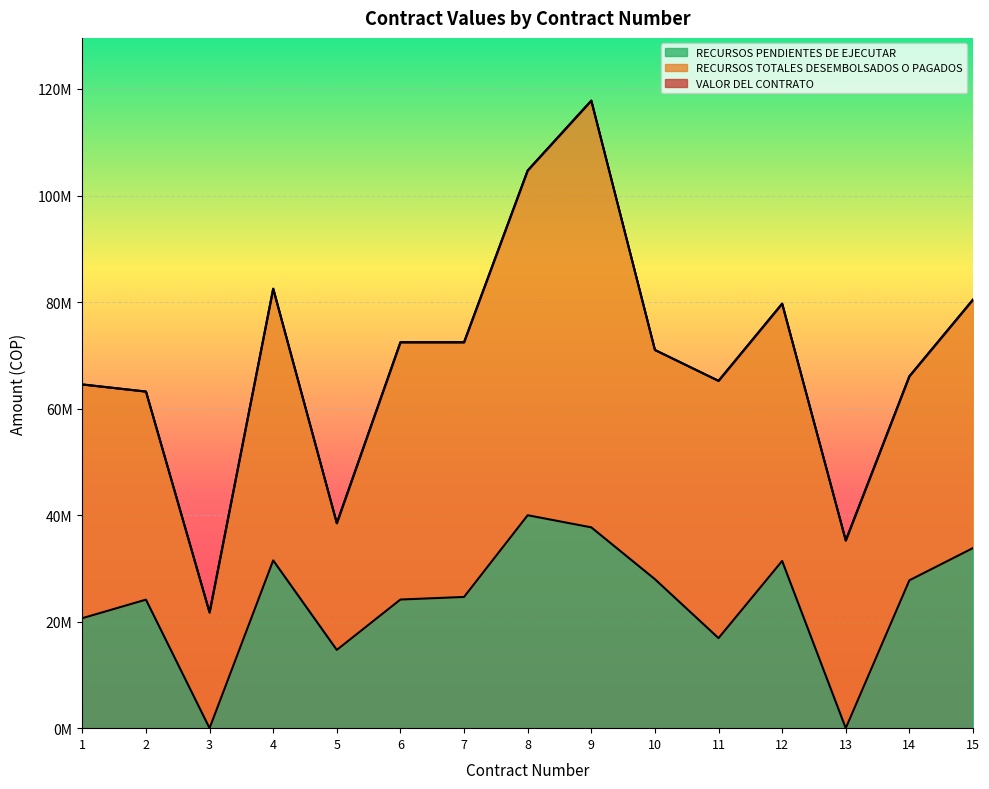

At which category does RECURSOS PENDIENTES DE EJECUTAR reach its first local valley?

3